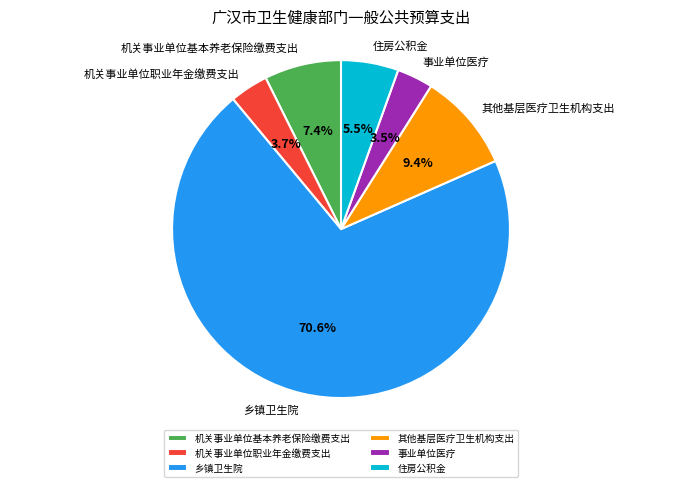

Which slice is the largest?

乡镇卫生院